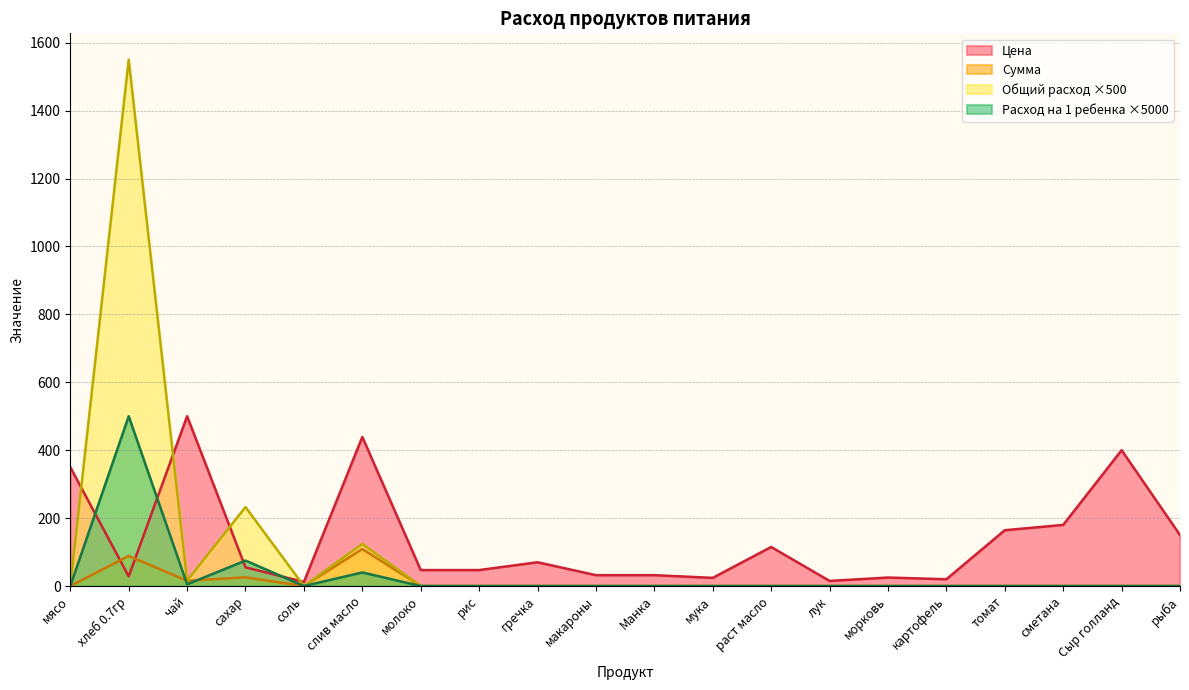

What is the label of the 16th point from the left?

картофель